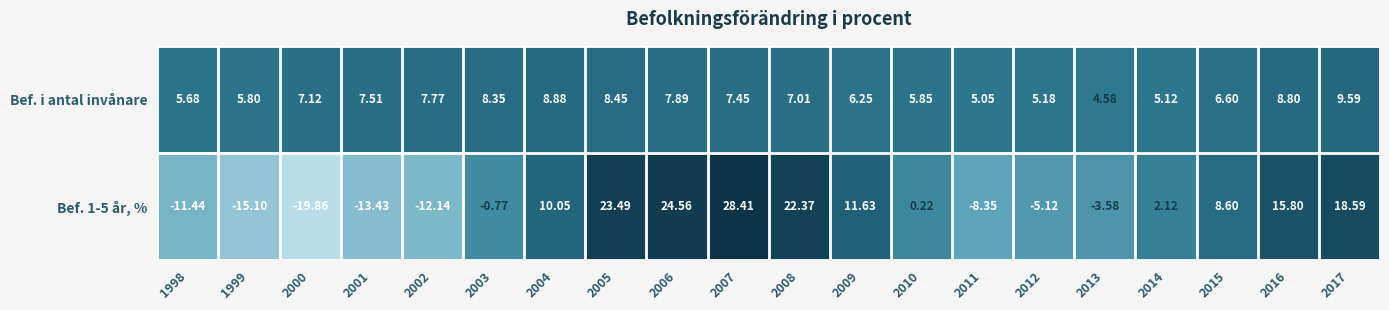

Which series has the largest total across all categories?

Bef. i antal invånare